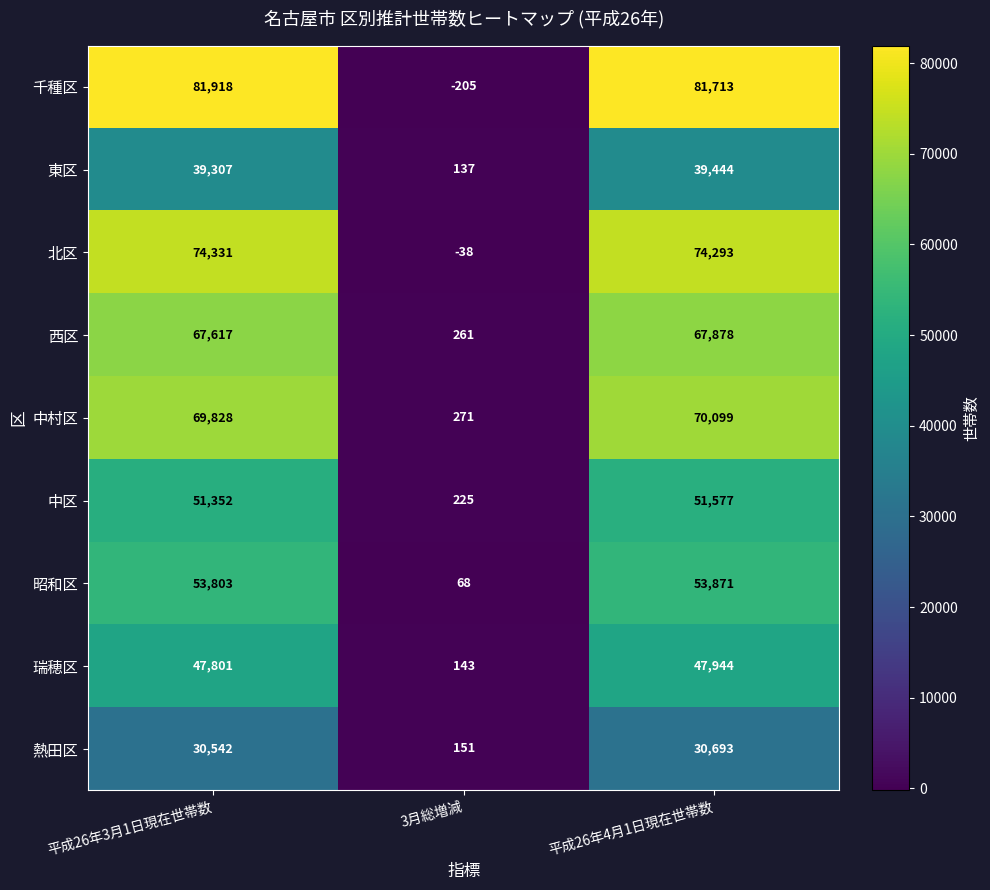

True or false: 東区 has a value of 246 at 3月総増減.

False